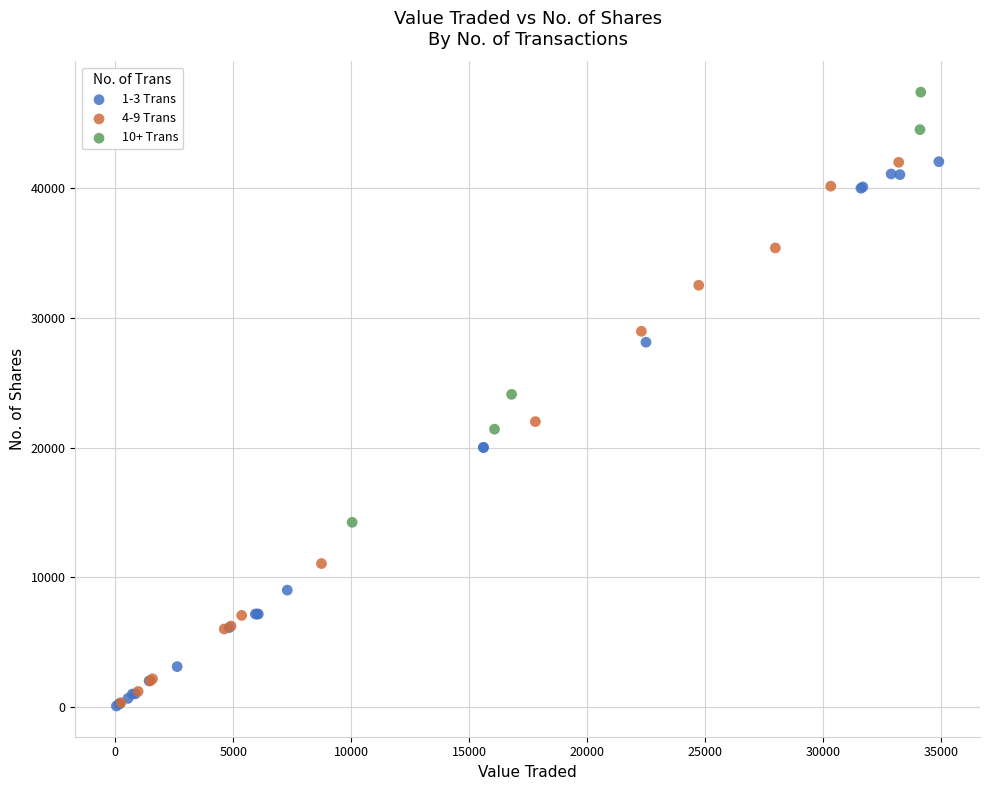

Which series contains the highest Y value?

10+ Trans